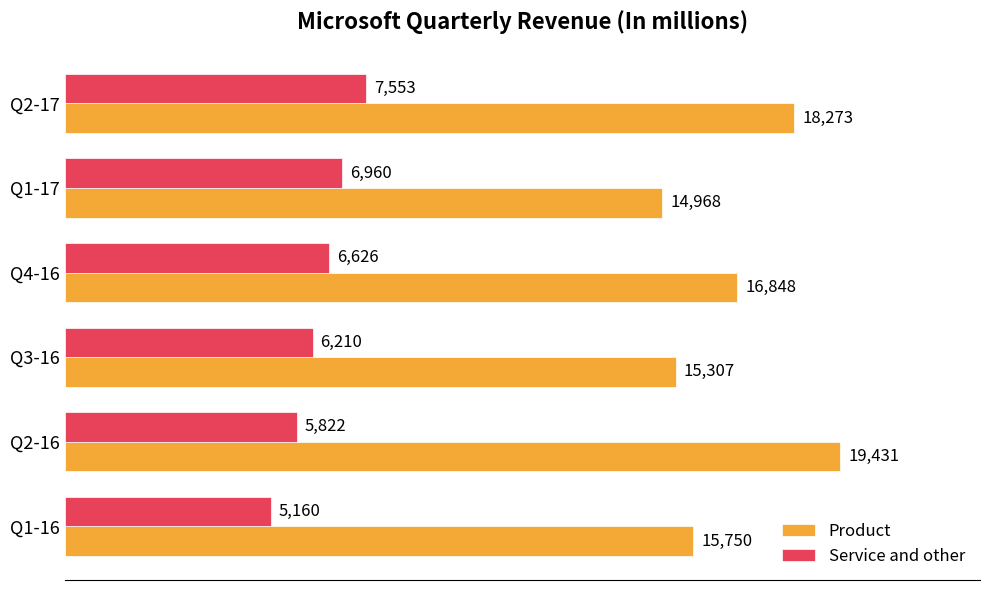

How many series are shown in this chart?

2